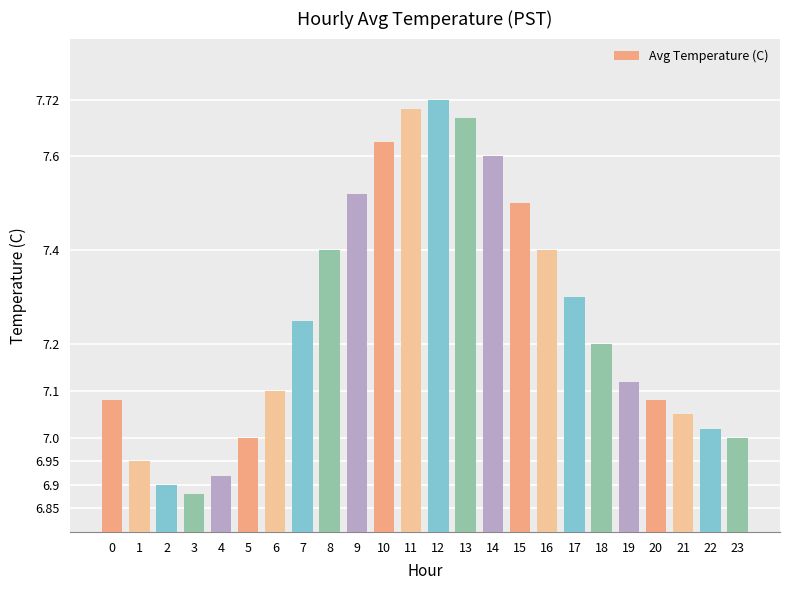

What is the difference between the maximum and minimum values?

0.8